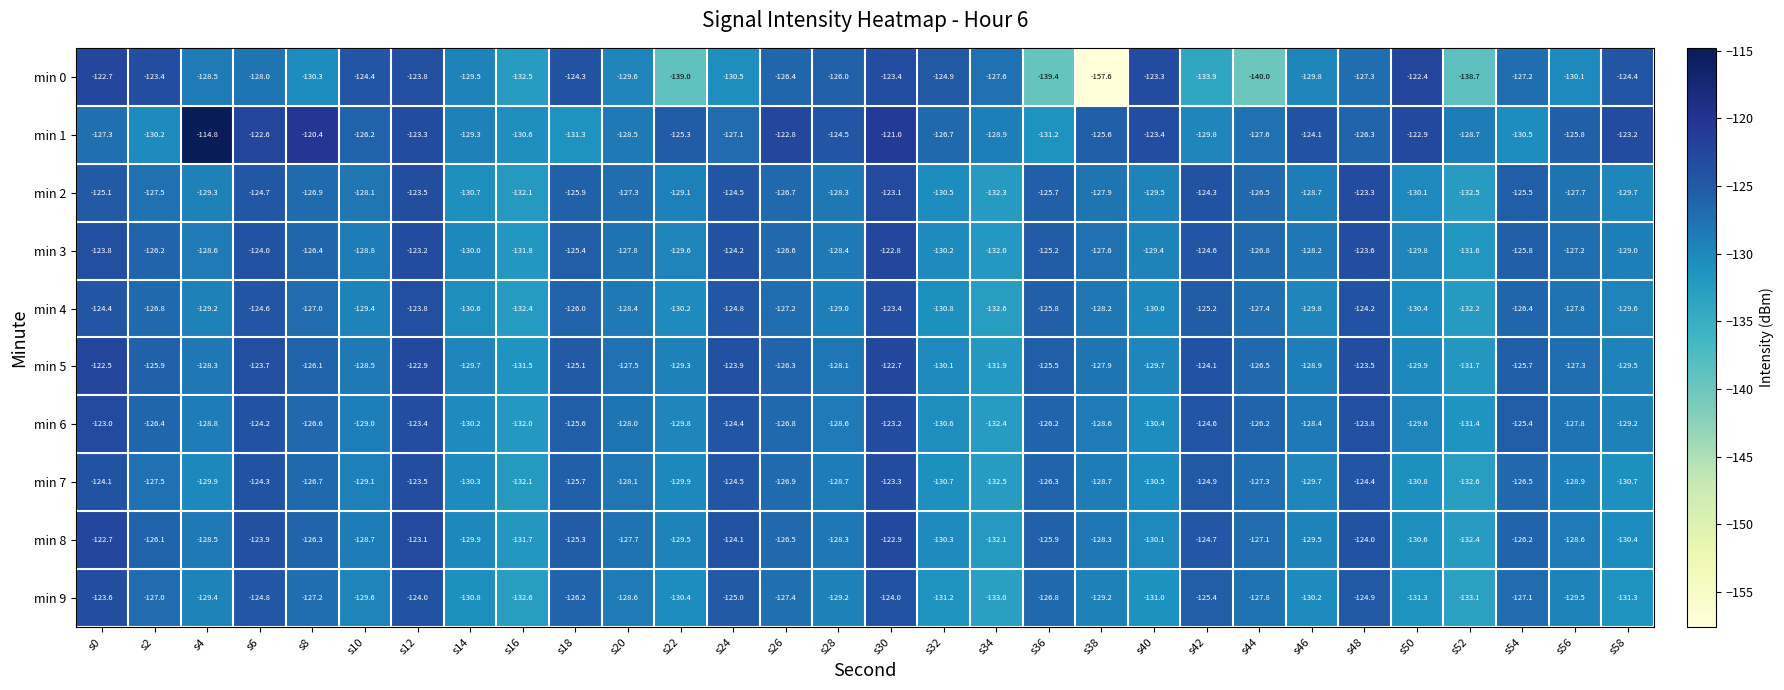

What is the sum of the min 5 values at s58 and s16?

-261.0